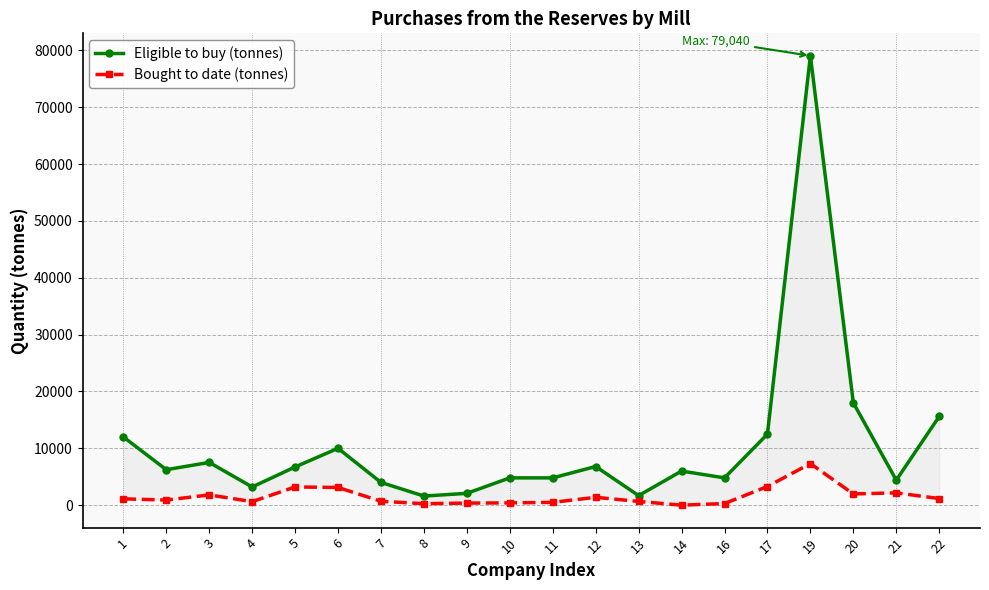

At which category is the sum across all series the highest?

19